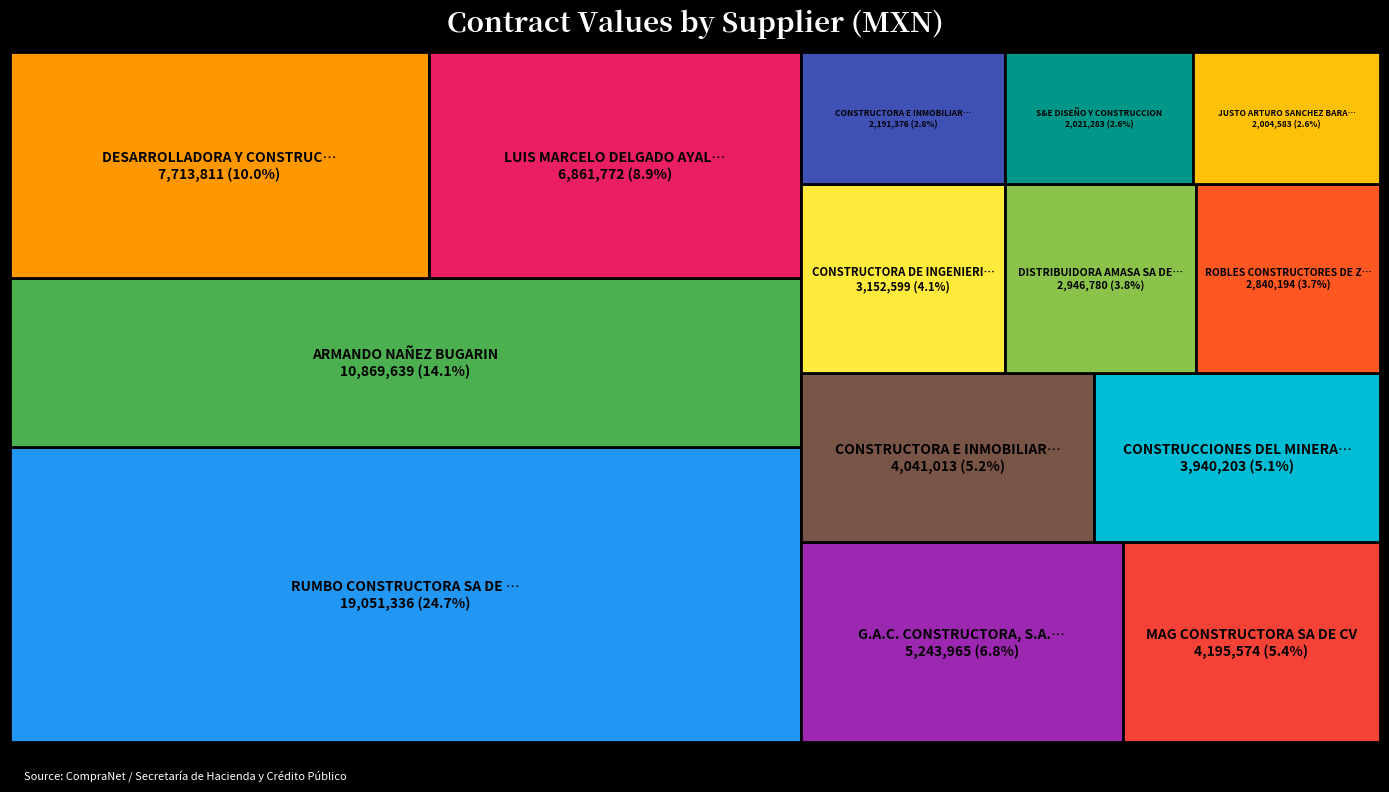

Reading left to right, list all the values displayed in this chart.

19051335.8	10869638.8	7713811.2	6861772.2	5243965.1	4195573.7	4041012.8	3940203.2	3152599.4	2946780.0	2840193.8	2191375.6	2021283.1	2004583.0